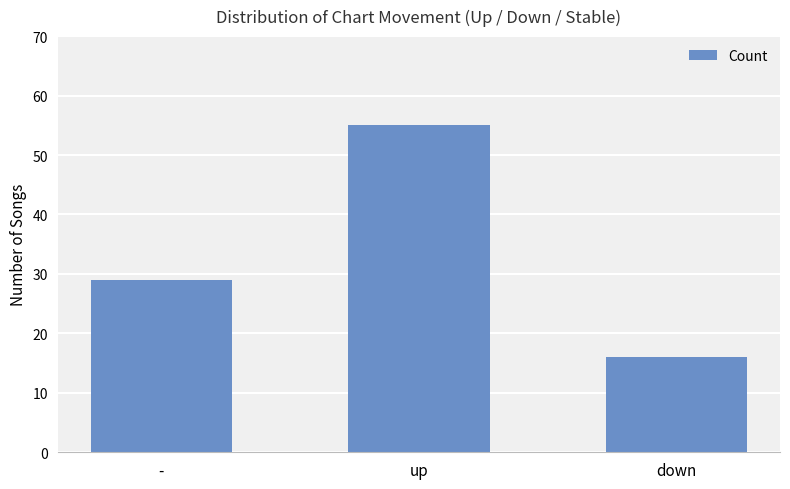

What is the ratio of the value at down to the value at up?

0.3